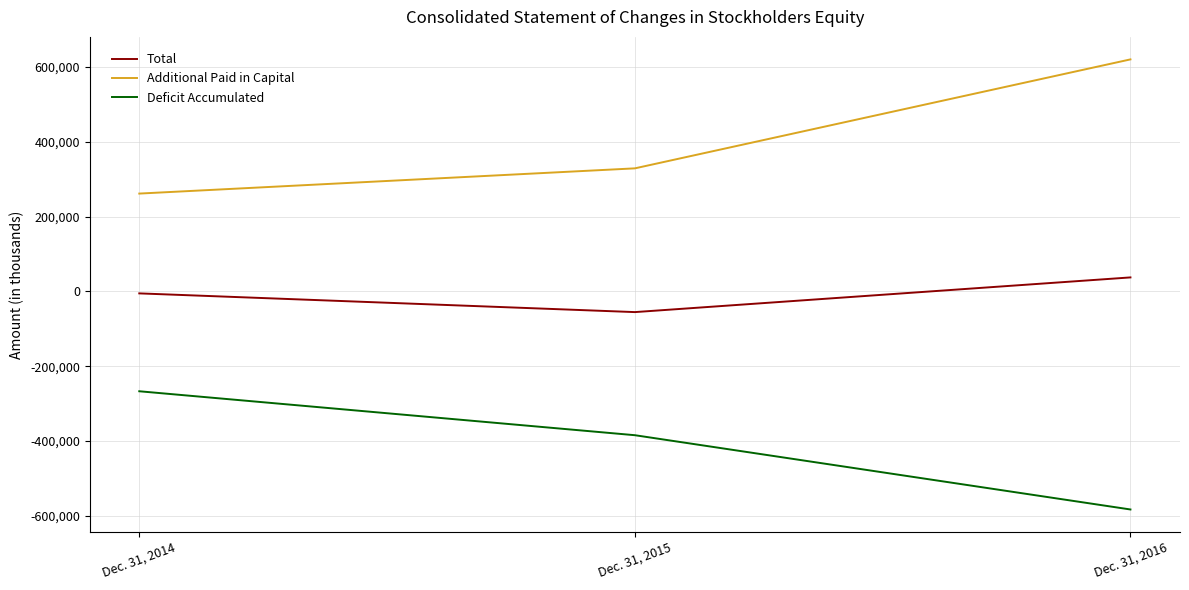

What is the minimum value for Additional Paid in Capital?

261715